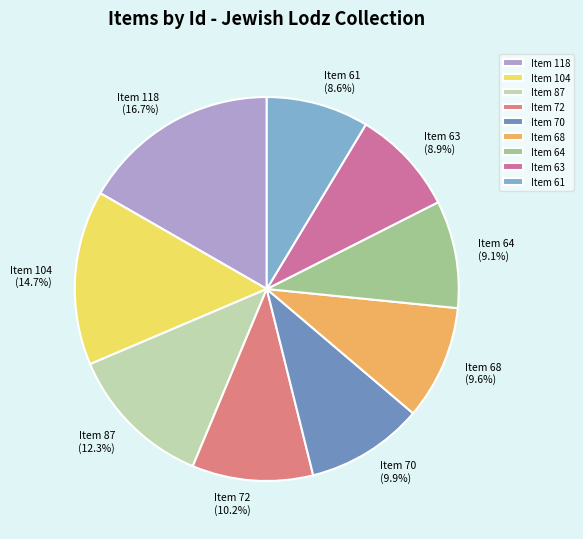

Which category has the biggest portion of the pie?

Item 118